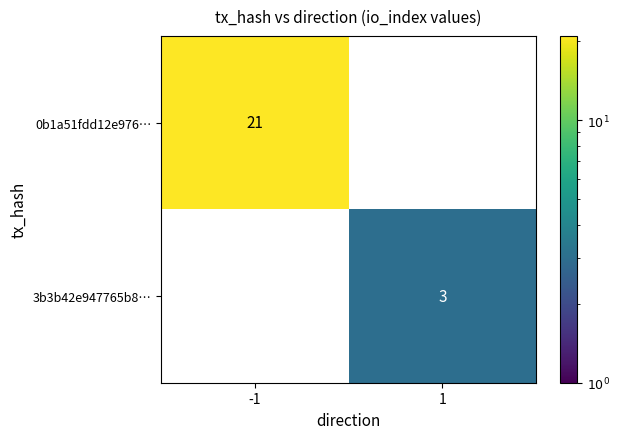

Which category has the highest value across all series?

-1